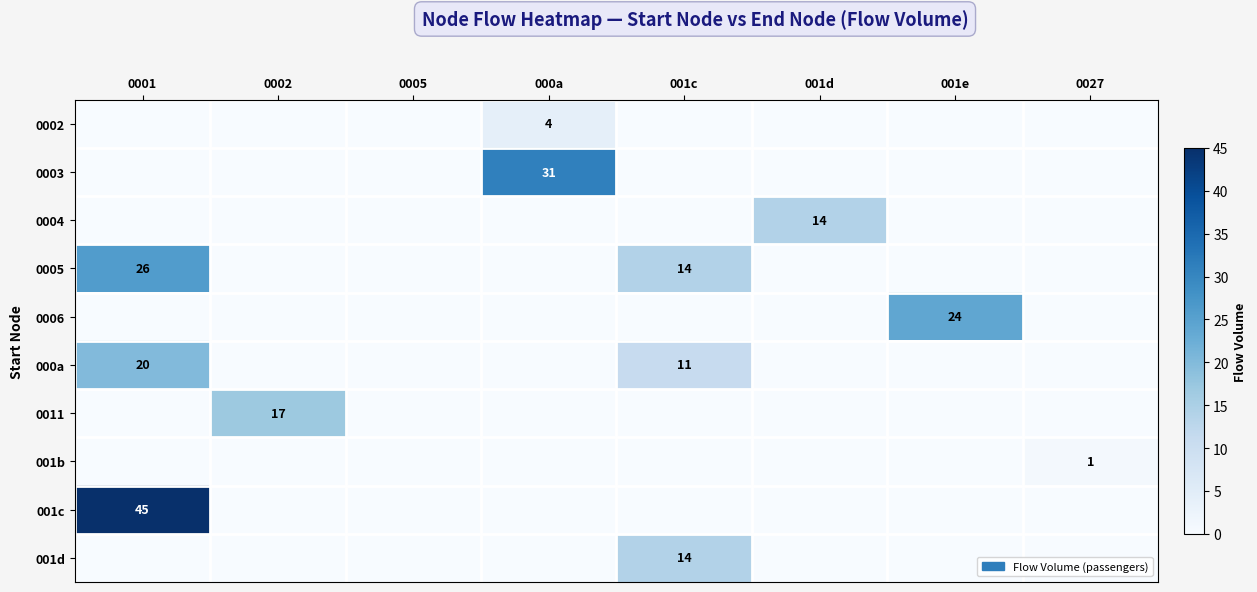

Is it true that 001b equals 1 at 0027?

True